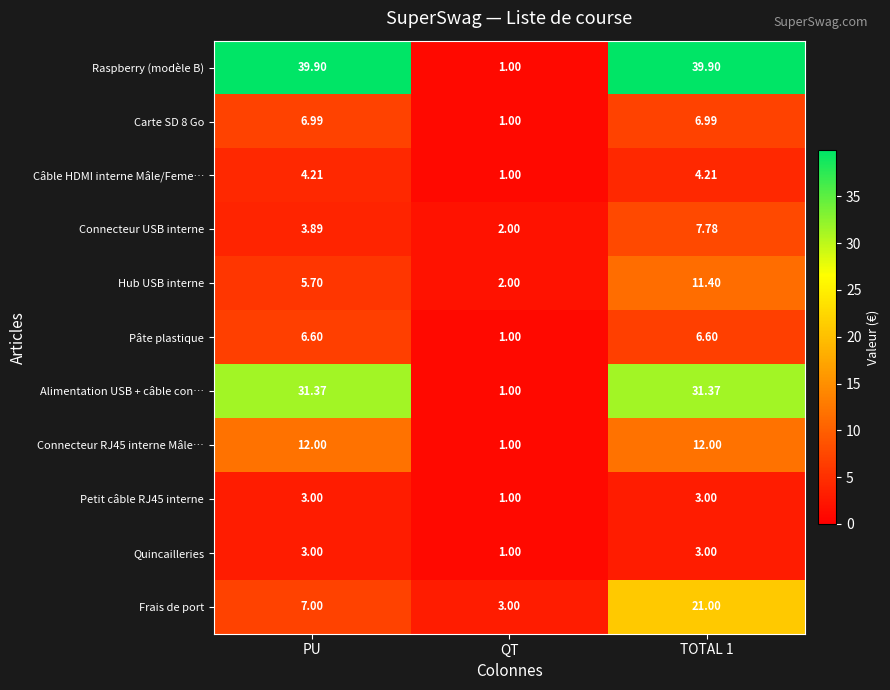

How many distinct data groups are displayed?

11